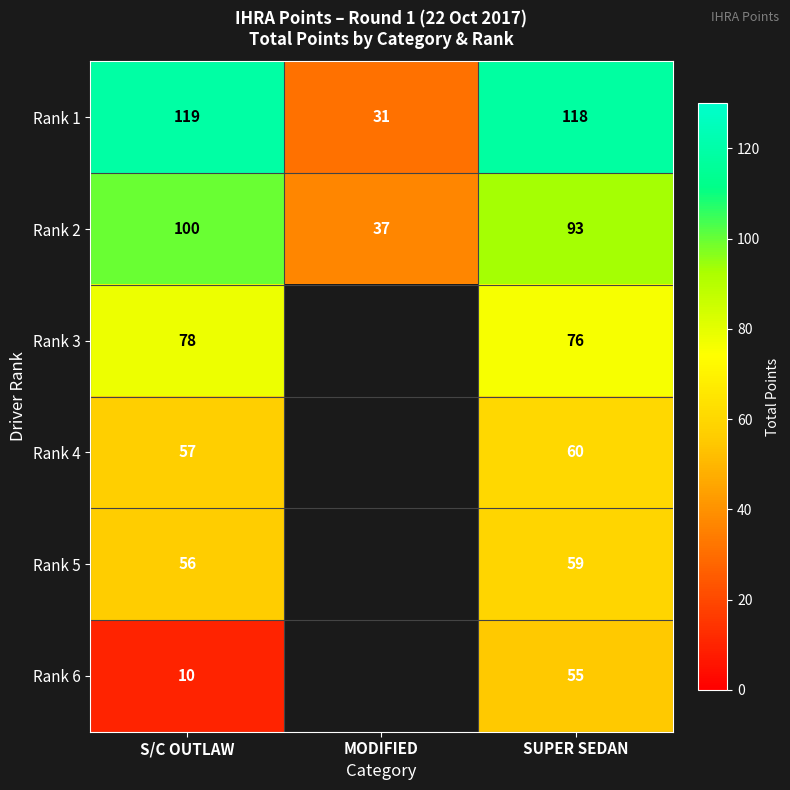

True or false: Rank 1 has a value of 119 at S/C OUTLAW.

True